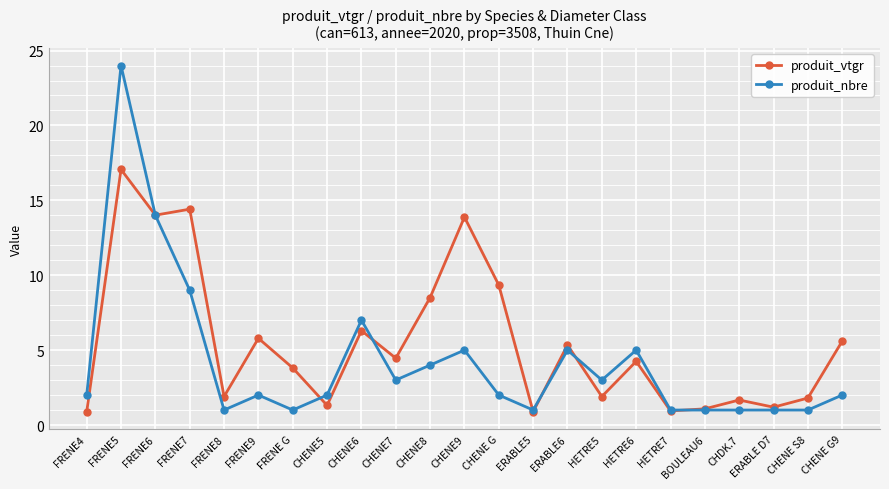

What is the difference between the produit_vtgr values at CHENE9 and ERABLE6?

8.5